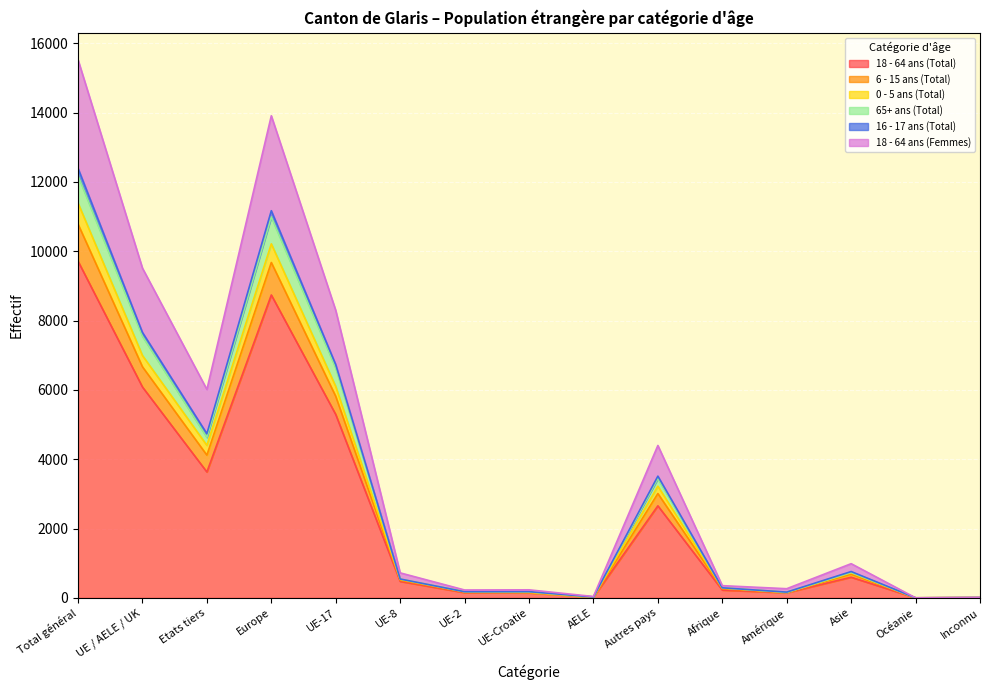

Where is 0 - 5 ans (Total) nearest to the value 5695?

UE-17